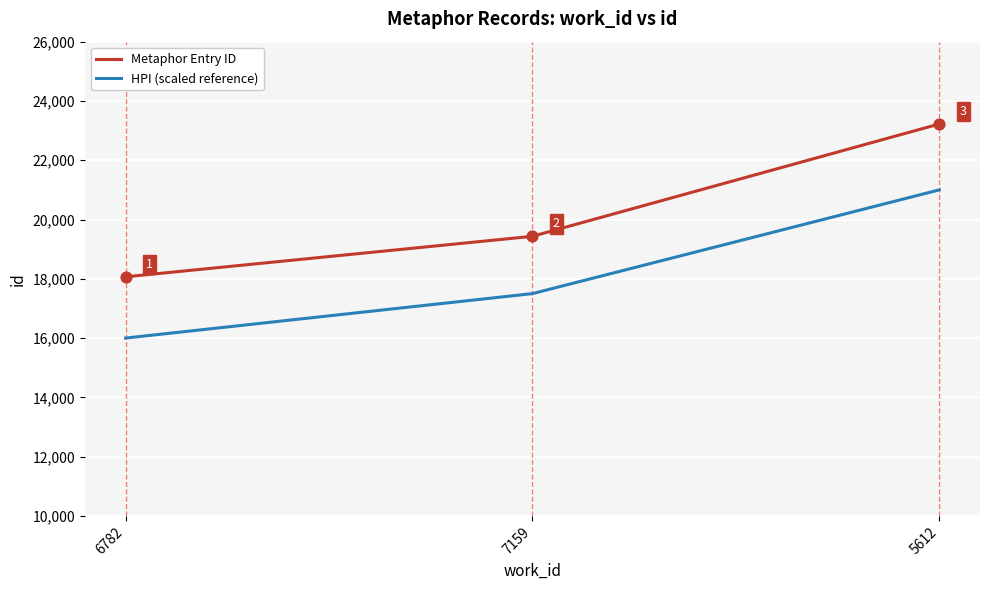

What are all the series names shown in the legend?

Metaphor Entry ID, HPI (scaled reference)